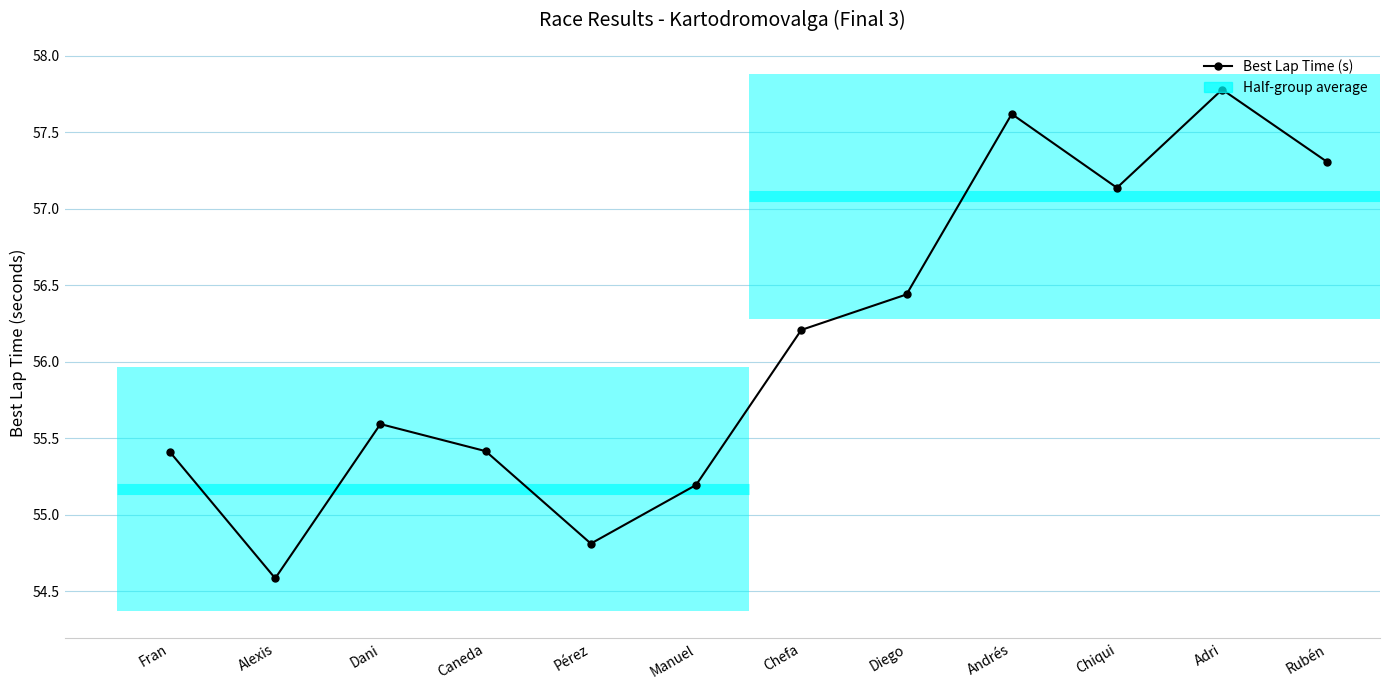

What value does the data have at Dani?

55.6